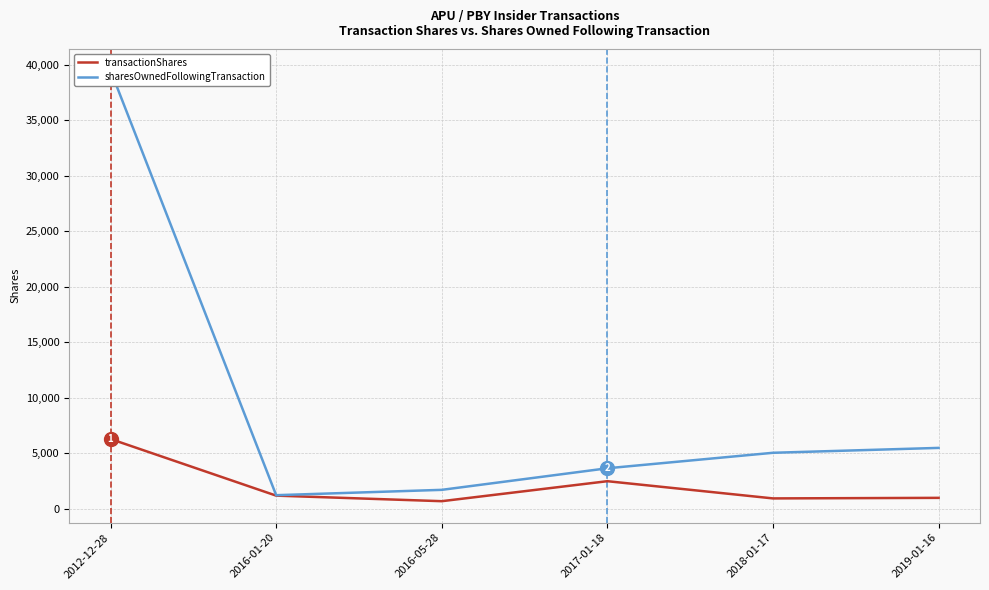

At how many categories does at least one series exceed 35922?

1